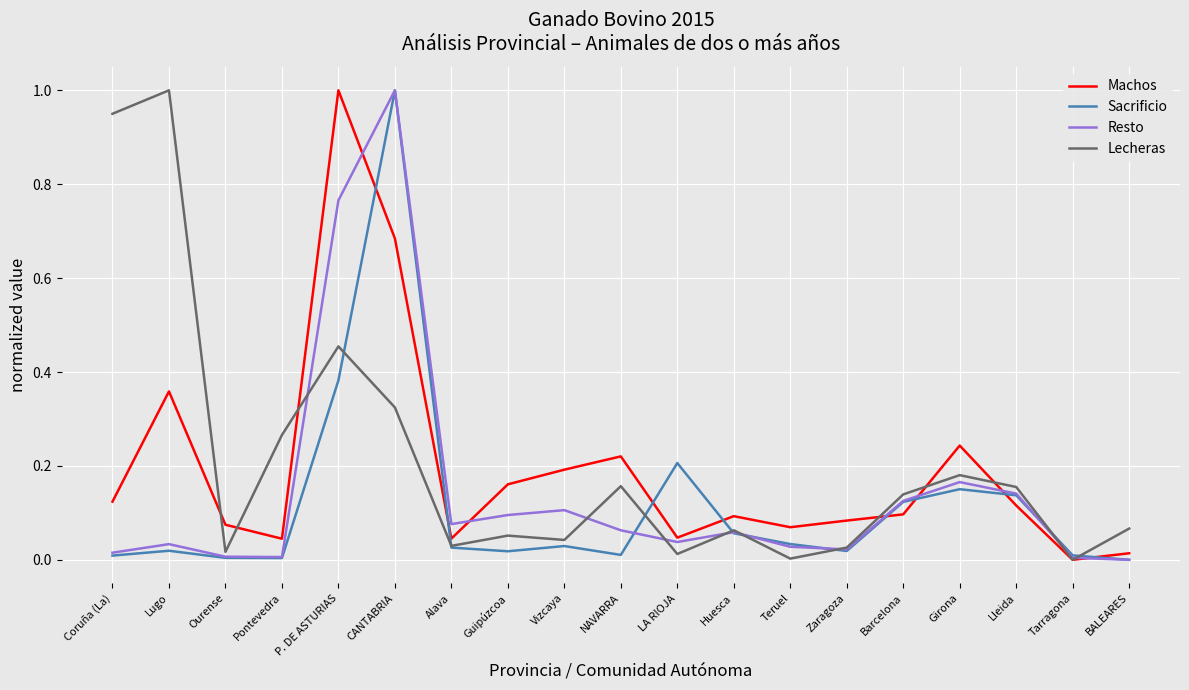

At which label does Machos reach its peak?

P. DE ASTURIAS